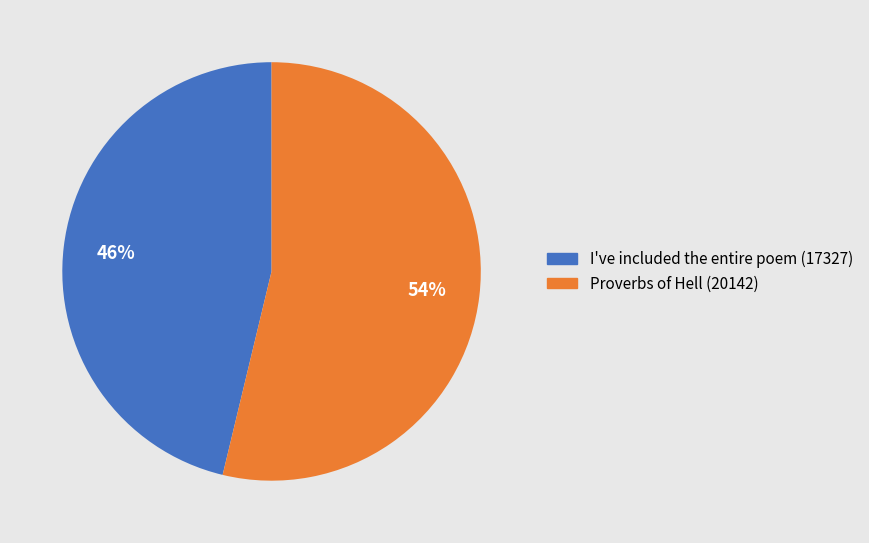

The Proverbs of Hell slice represents 54% of the pie. True or false?

True